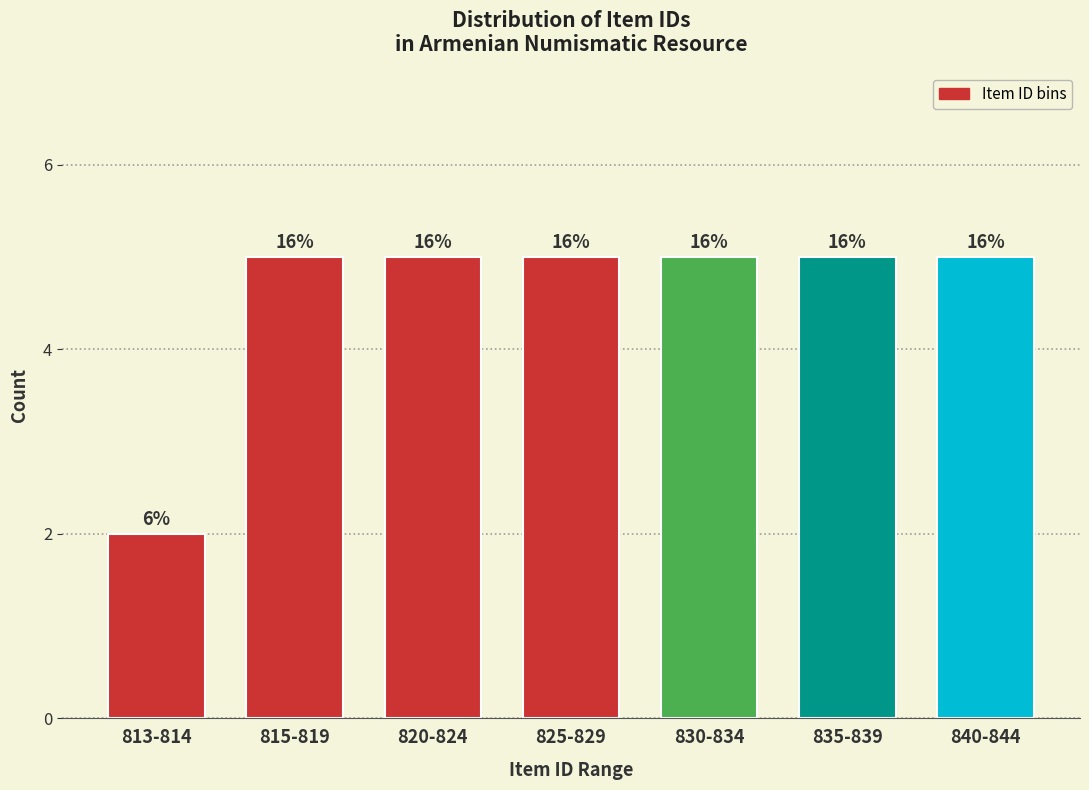

How many bars are there in total?

7